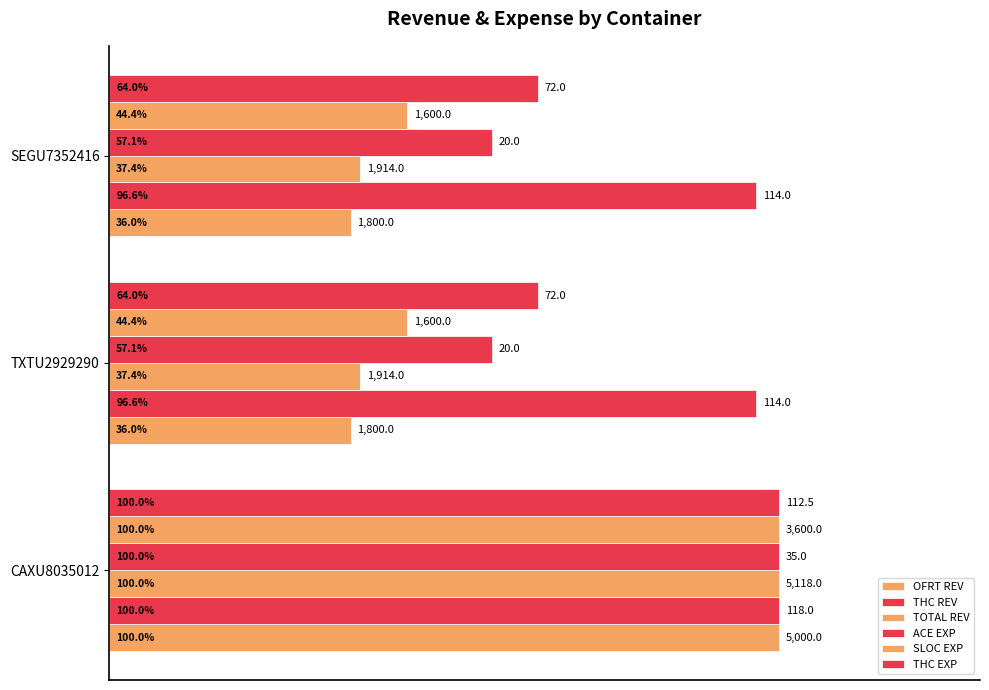

At how many categories does at least one series exceed 0?

3